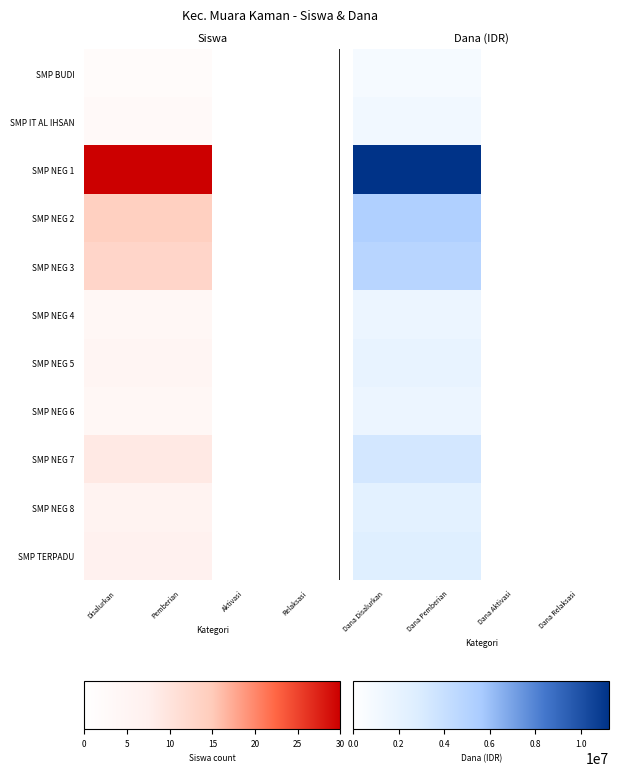

The SMP TERPADU series shows -0.1 at Dana Relaksasi. True or false?

False